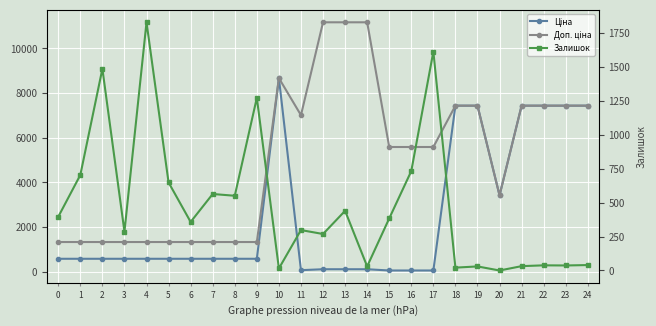

Count the number of categories in the chart.

25